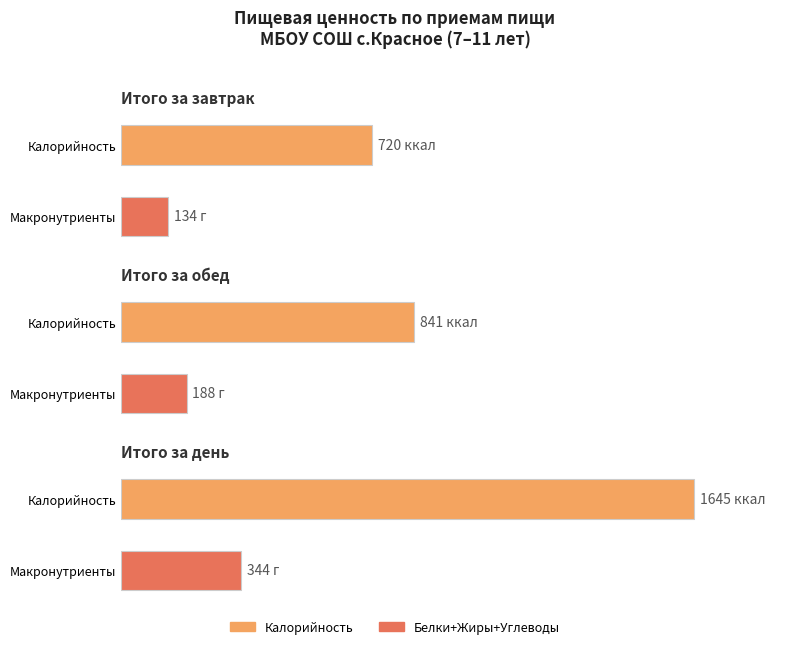

What is the maximum value shown in the chart?

1645